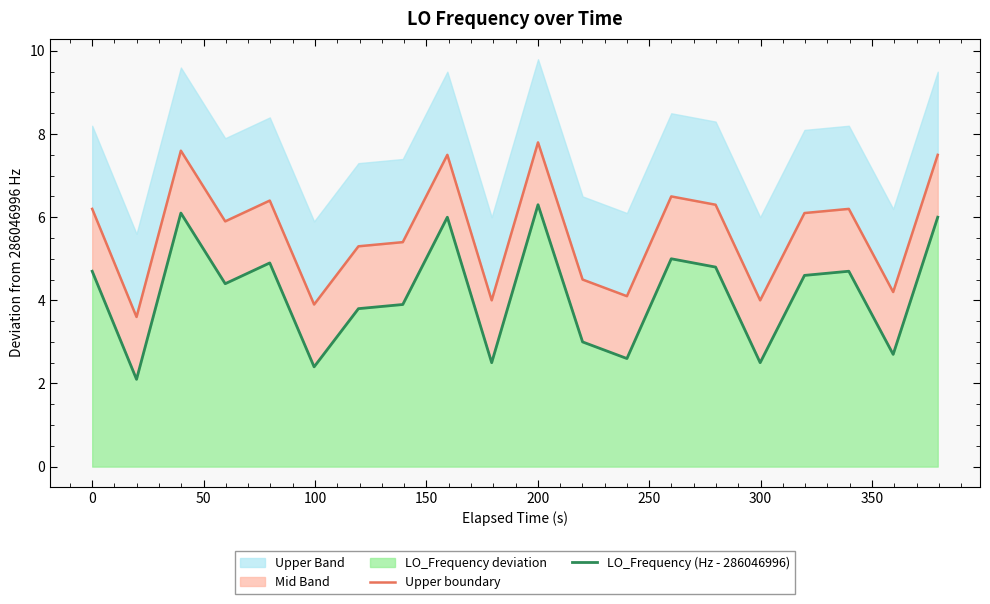

Reading left to right, transcribe all the data shown in this chart.

Upper boundary: 6.2	3.6	7.6	5.9	6.4	3.9	5.3	5.4	7.5	4.0	7.8	4.5	4.1	6.5	6.3	4.0	6.1	6.2	4.2	7.5
LO_Frequency (Hz - 286046996): 4.7	2.1	6.1	4.4	4.9	2.4	3.8	3.9	6.0	2.5	6.3	3.0	2.6	5.0	4.8	2.5	4.6	4.7	2.7	6.0